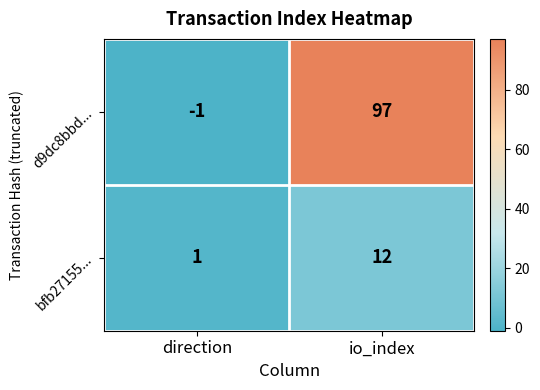

Reading left to right, transcribe all the data shown in this chart.

d9dc8bbd...: direction=-1	io_index=97
bfb27155...: direction=1	io_index=12